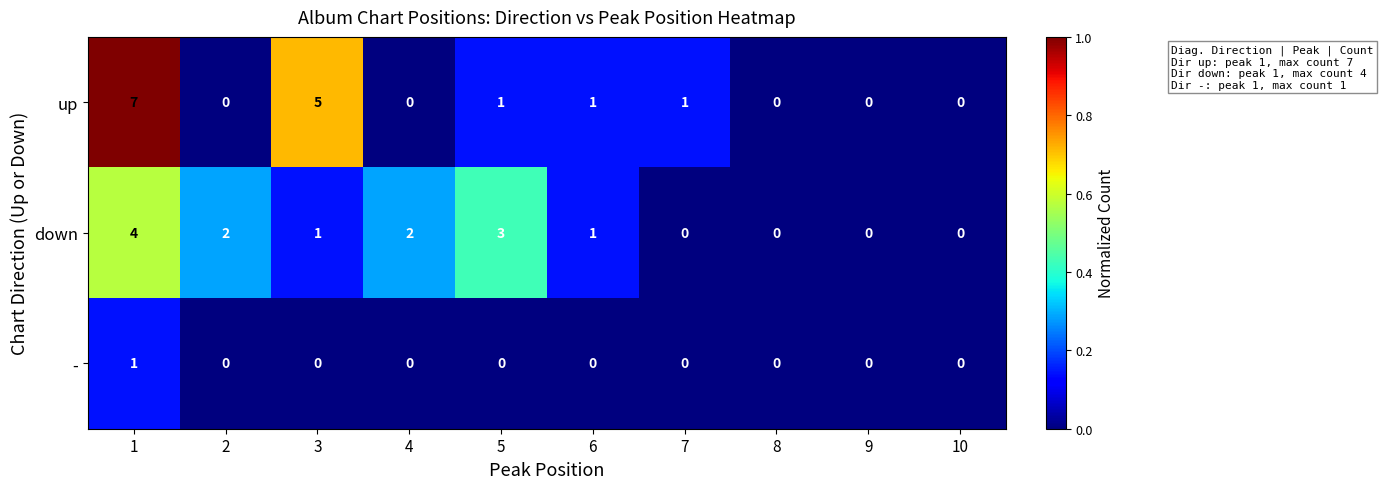

What is the difference between the down values at 1 and 6?

3